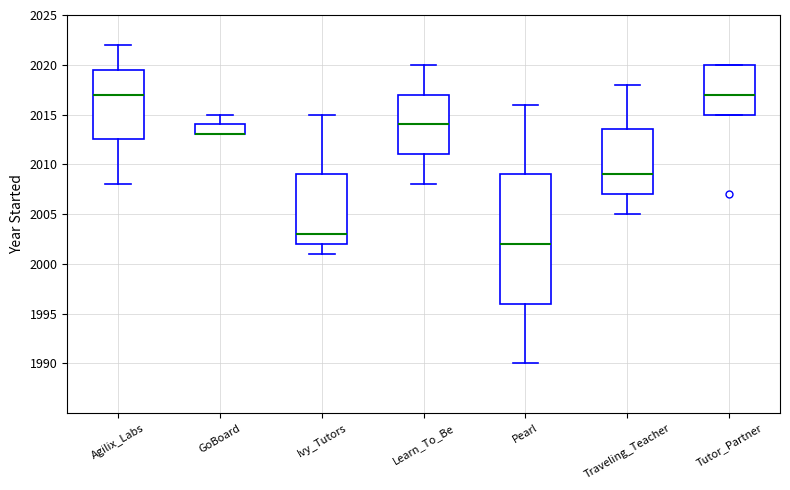

Which box is the tallest, from its lower edge to its upper edge?

Pearl